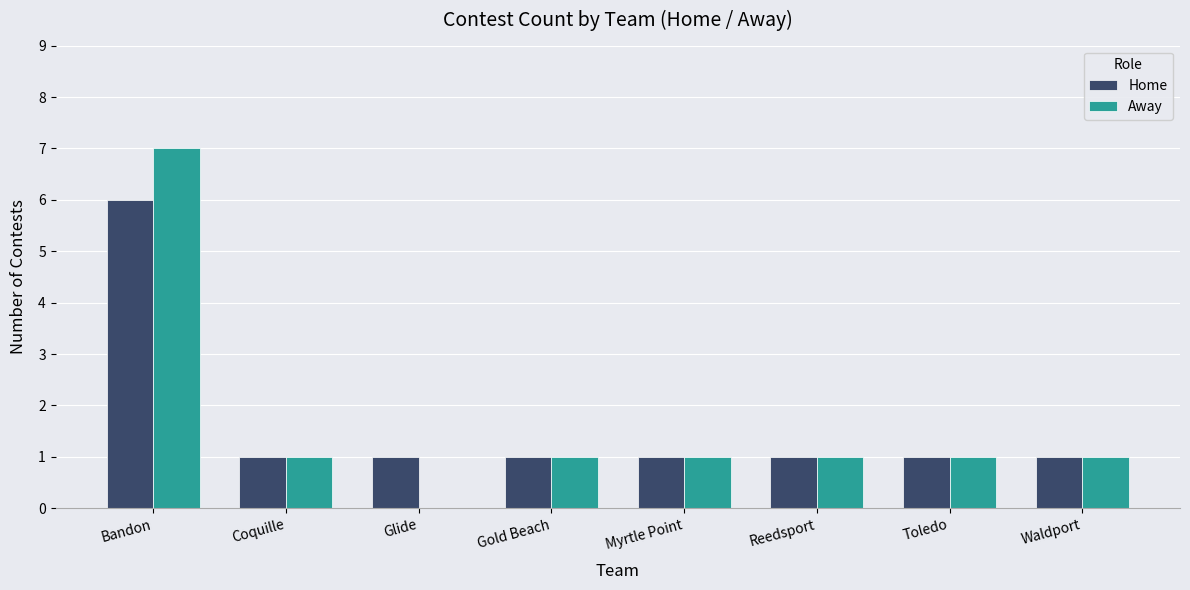

Which label corresponds to the largest value in the chart?

Bandon